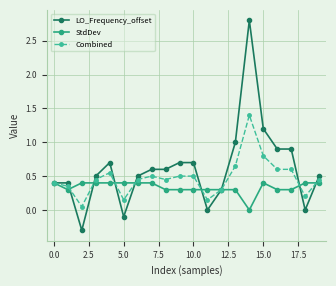

What is the highest value of the Combined series?

1.4